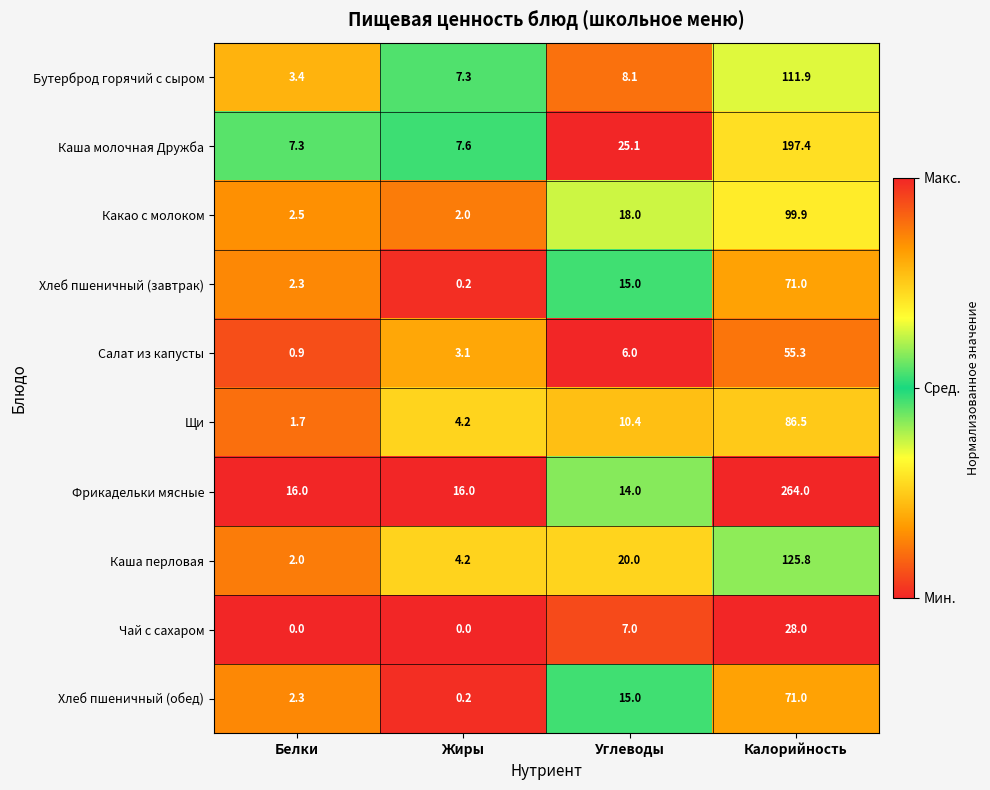

What is the difference between the Бутерброд горячий с сыром values at Белки and Калорийность?

108.5